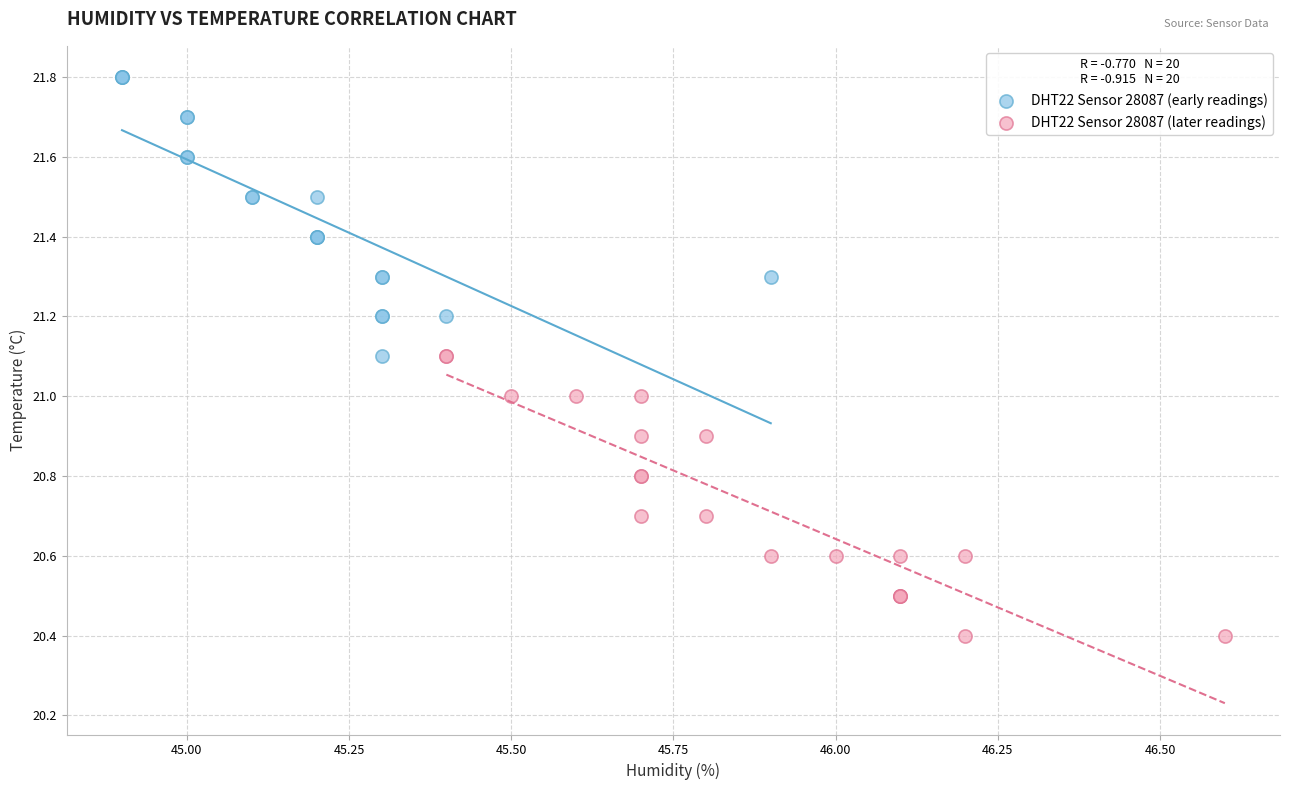

Which series reaches the maximum Y coordinate?

DHT22 Sensor 28087 (early readings)